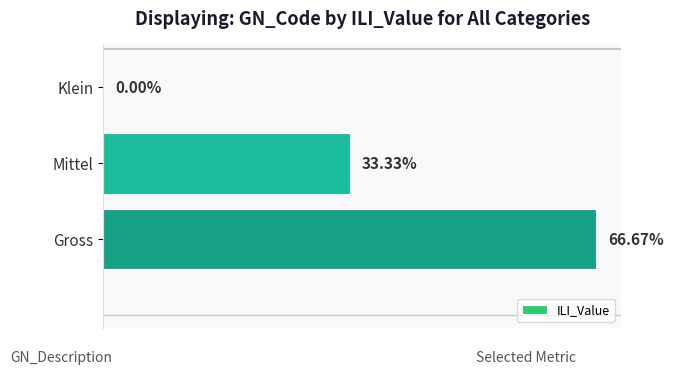

Are the bars horizontal?

Yes